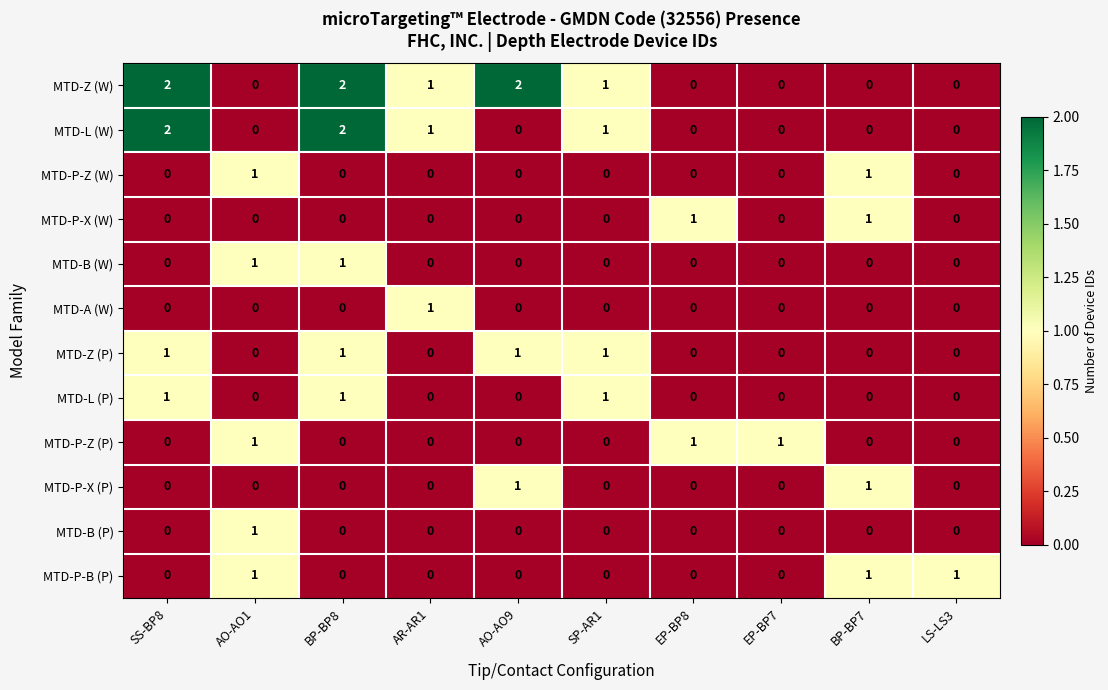

At how many categories does at least one series exceed 0?

10